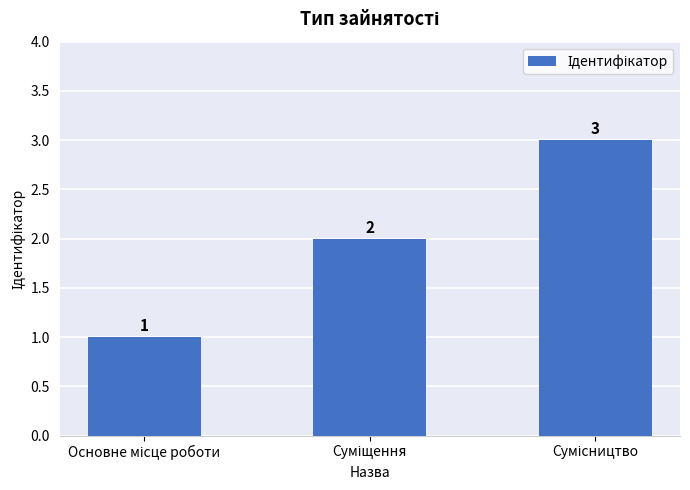

Does the chart contain any negative values?

No